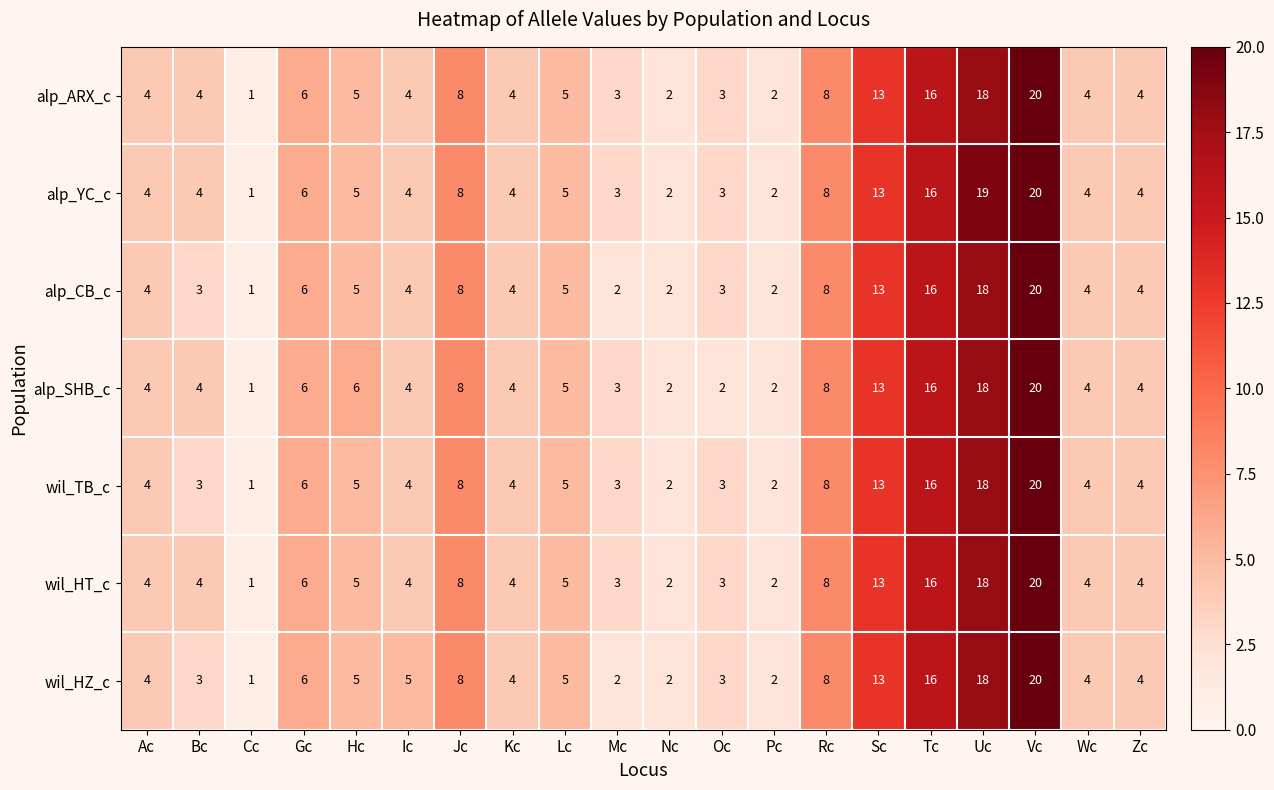

At which category is the sum across all series the highest?

Vc